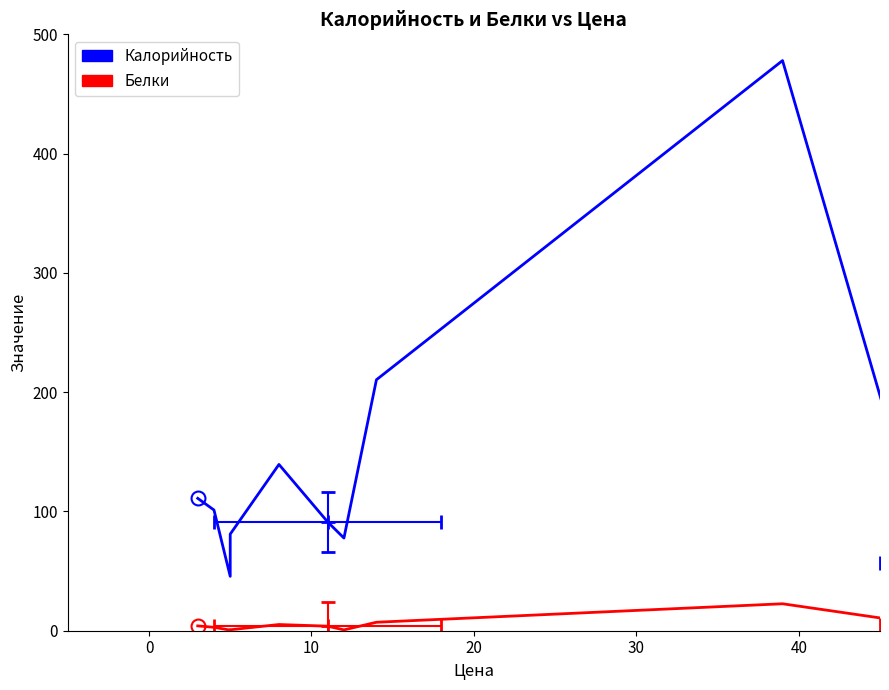

Is it true that Белки equals 7.3 at 30?

False